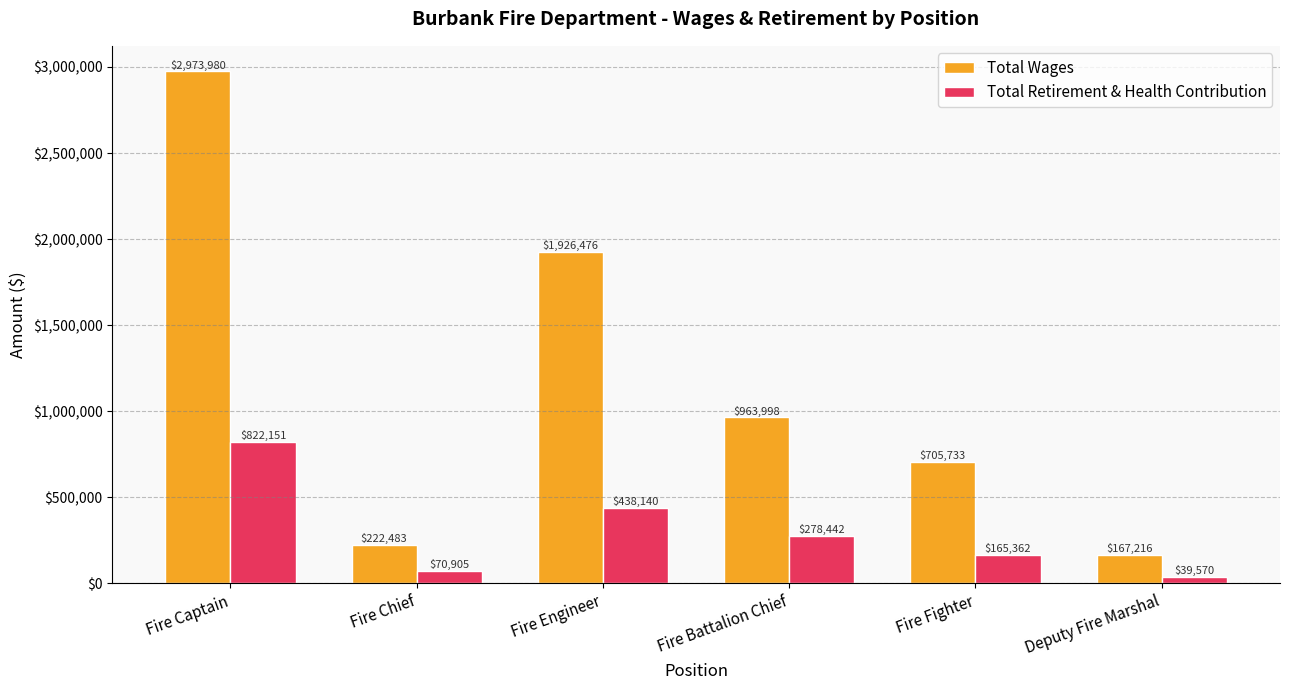

Which category has the highest value in the Total Wages series?

Fire Captain